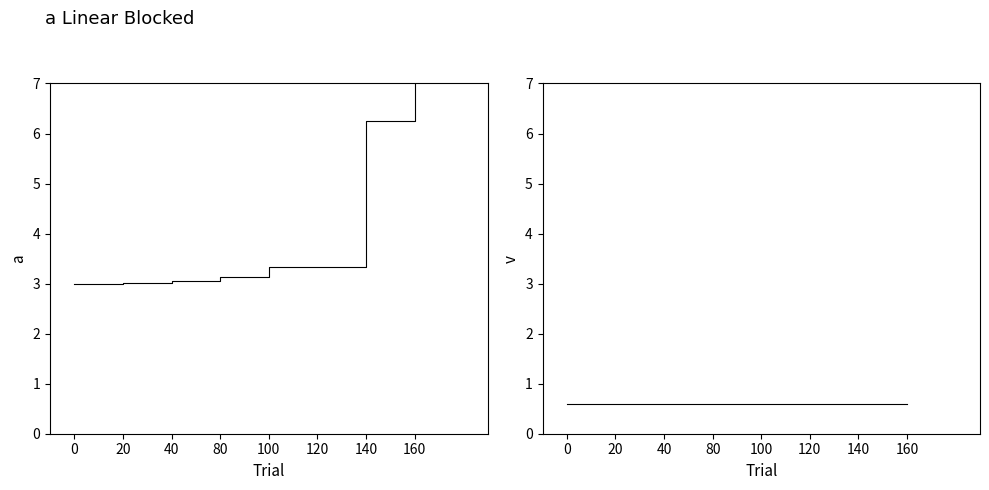

What are all the series names shown in the legend?

id, v